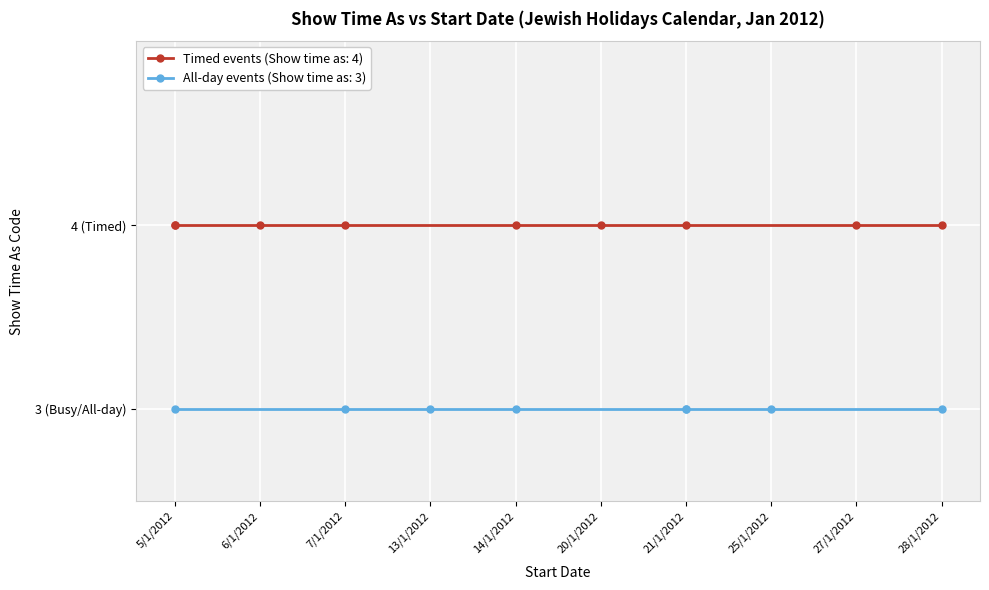

What position from the left is 21/1/2012?

7